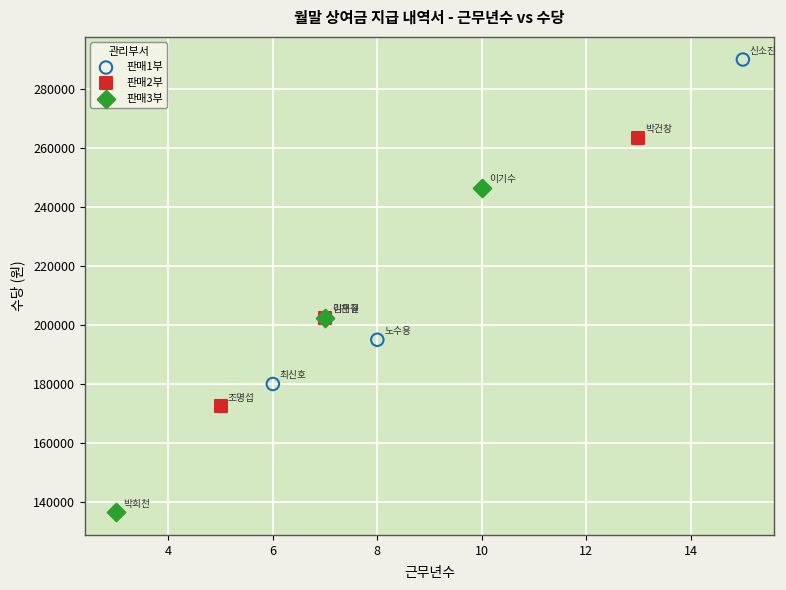

Which series contains the highest Y value?

판매1부